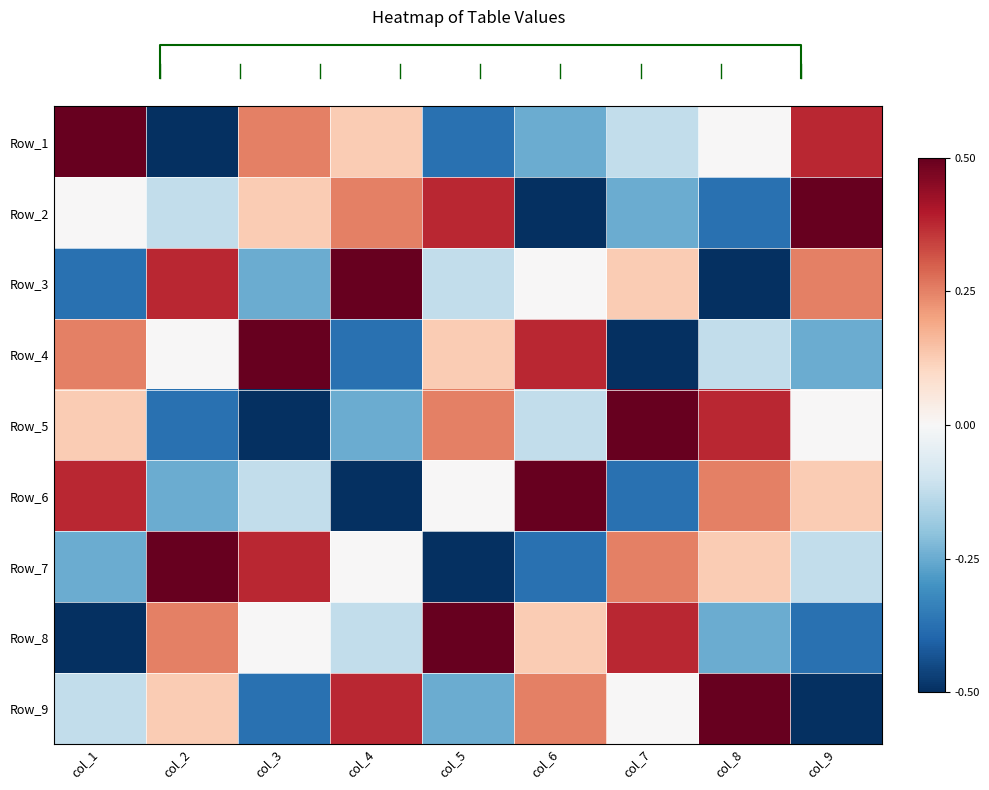

What is the minimum value for Row_8?

-0.5